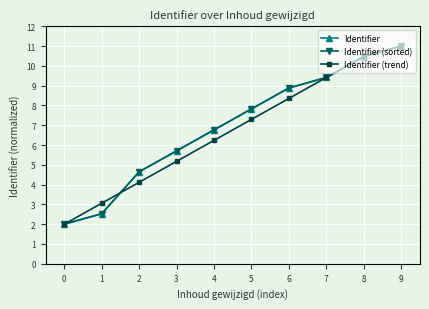

List the series in order of their peak value, lowest first.

Identifier, Identifier (sorted), Identifier (trend)